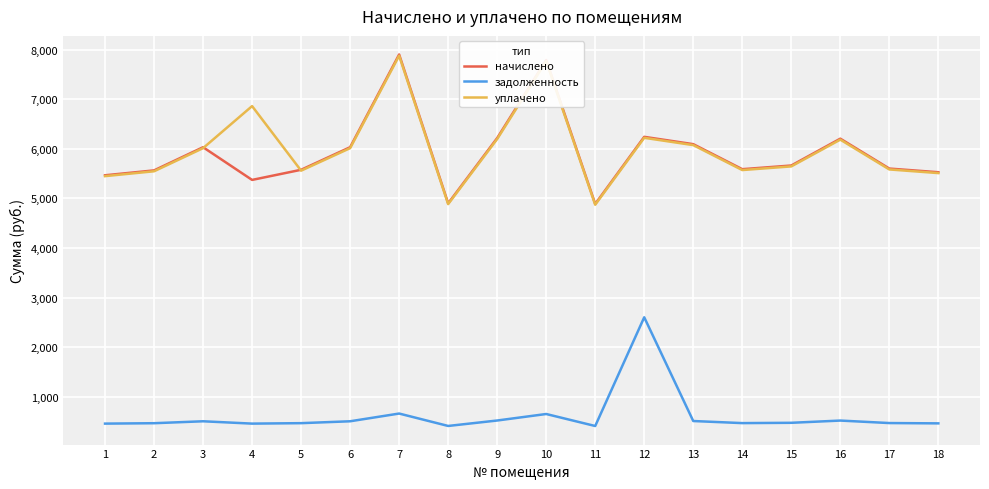

What is the difference between the maximum and minimum values in the уплачено series?

3006.9